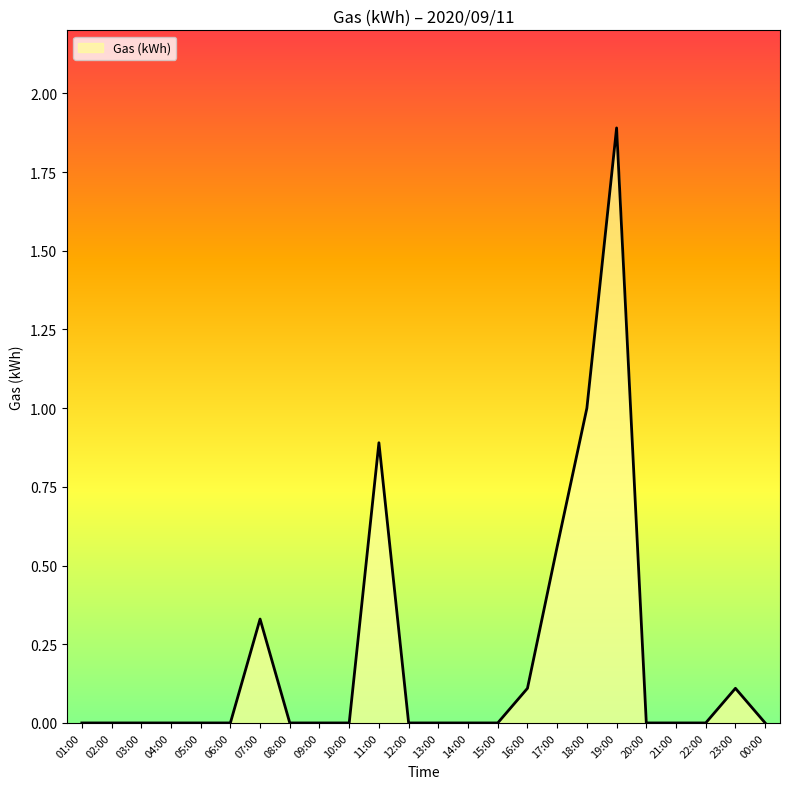

How many lines are shown in the chart?

1